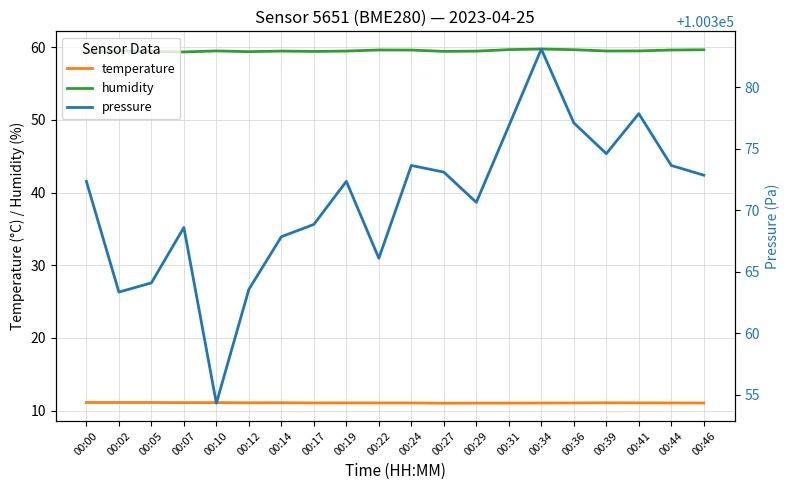

True or false: pressure has more than 1 interior local peaks.

True